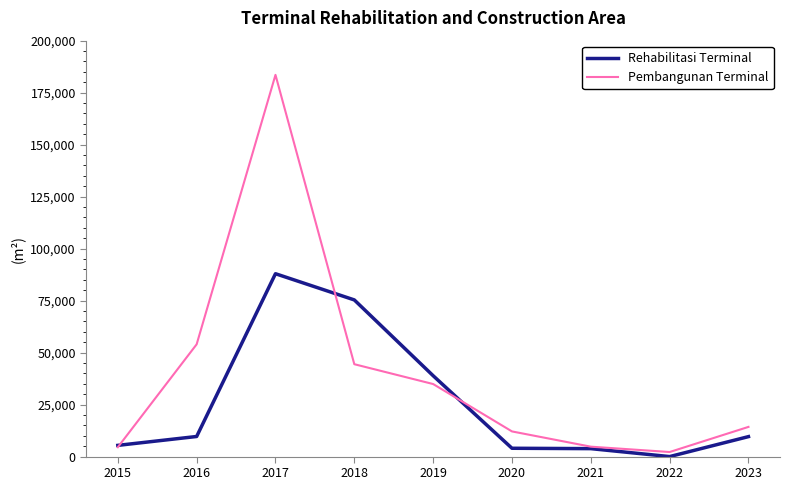

Where is the first local maximum for Rehabilitasi Terminal?

2017